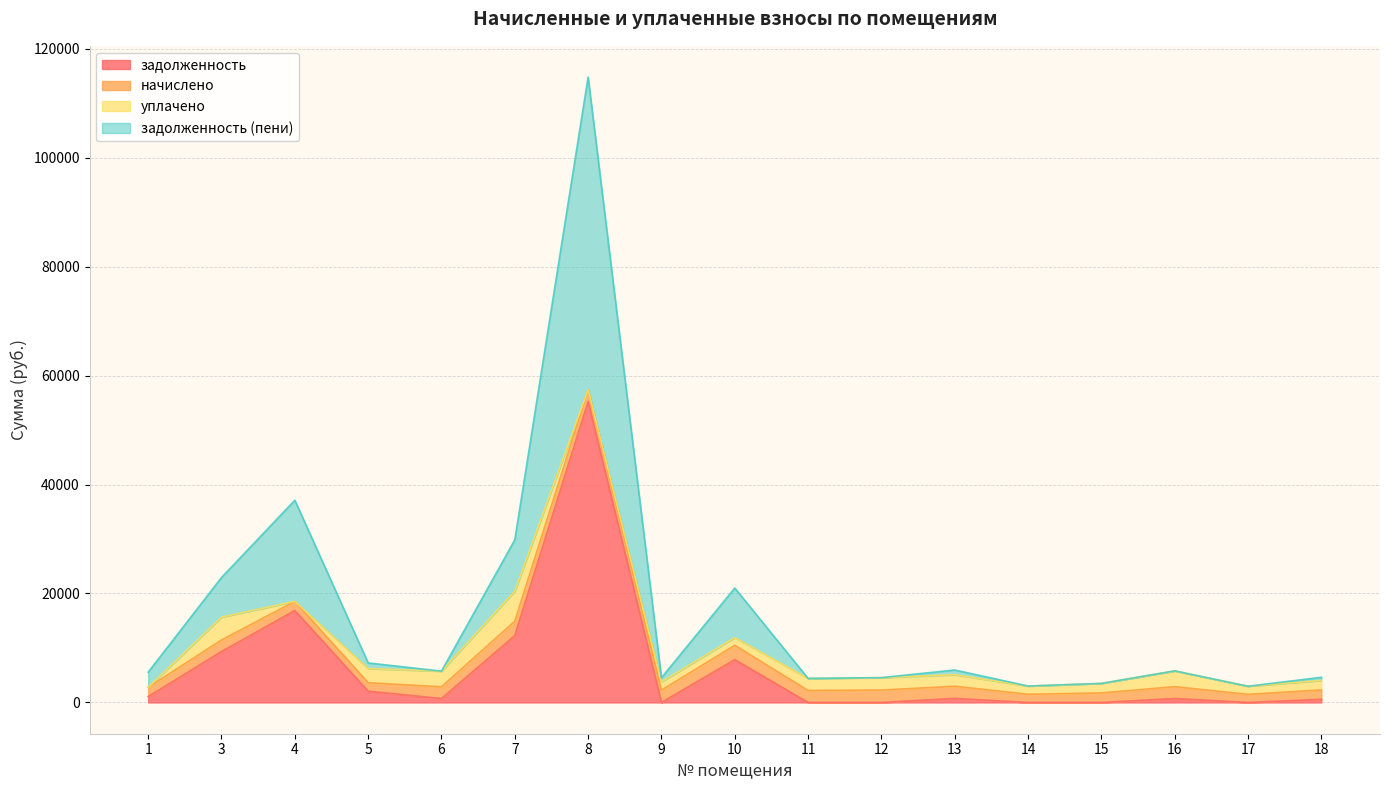

At which category is the sum across all series the highest?

8